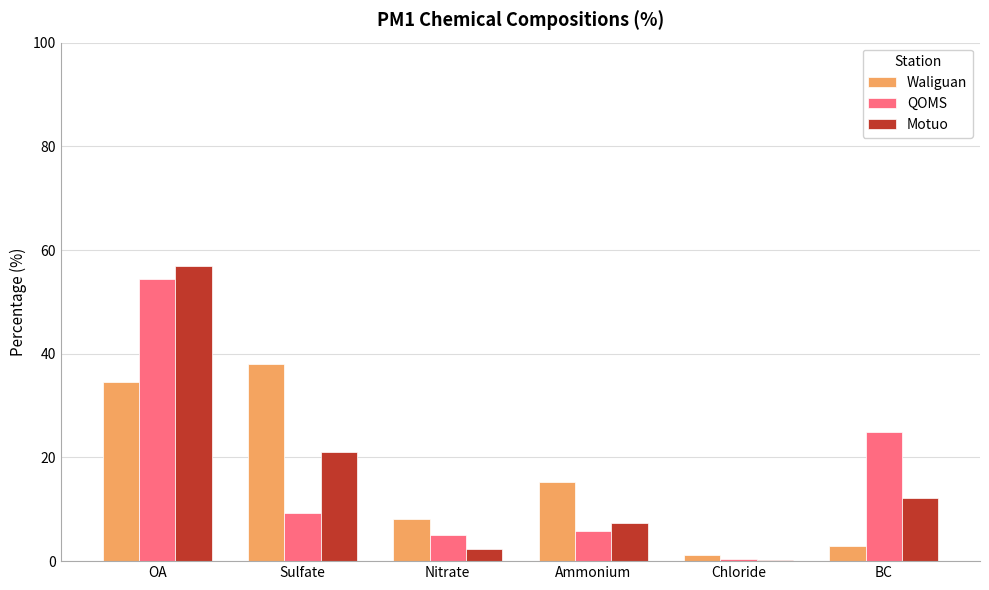

Which series has the largest range (max minus min)?

Motuo